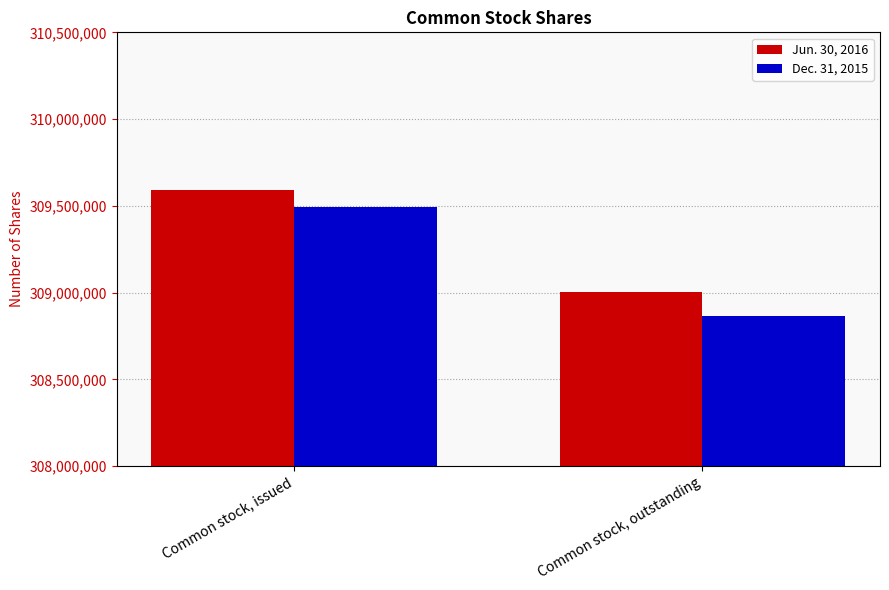

Which series has the largest total across all categories?

Jun. 30, 2016